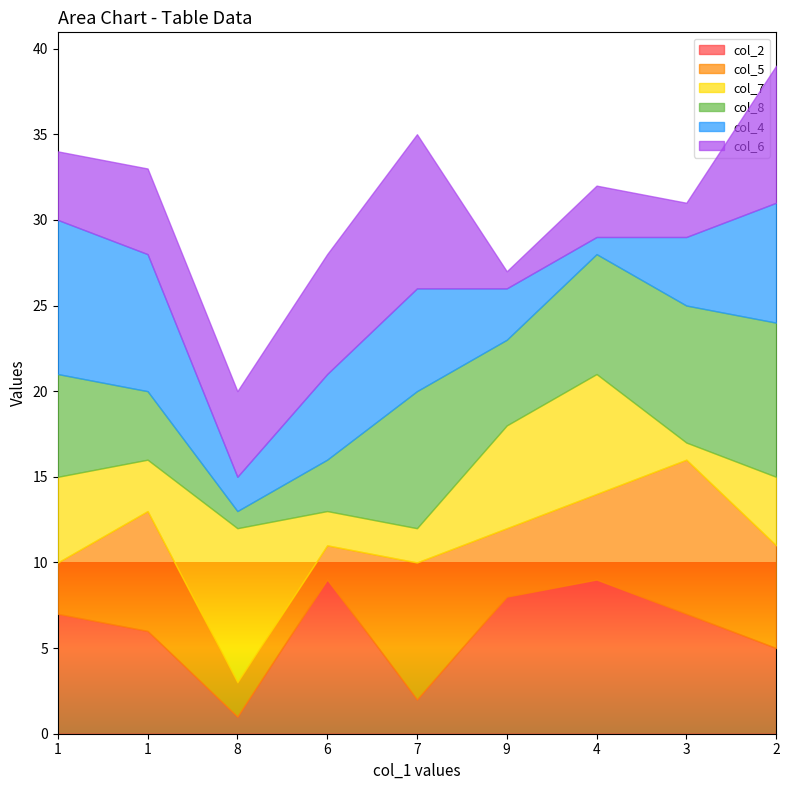

What is the difference between the col_5 values at 8 and 1?

1